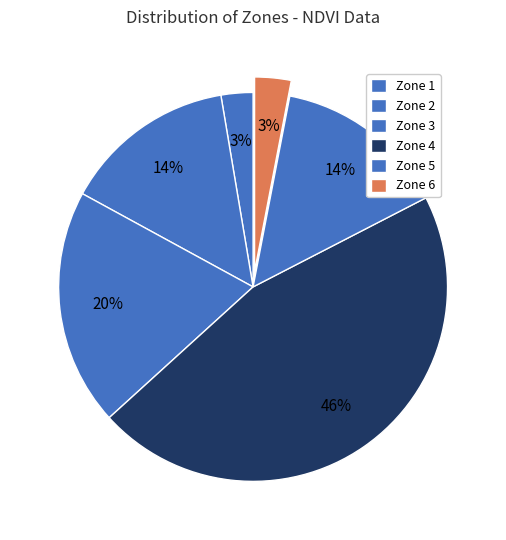

Count the number of slices in the pie.

6